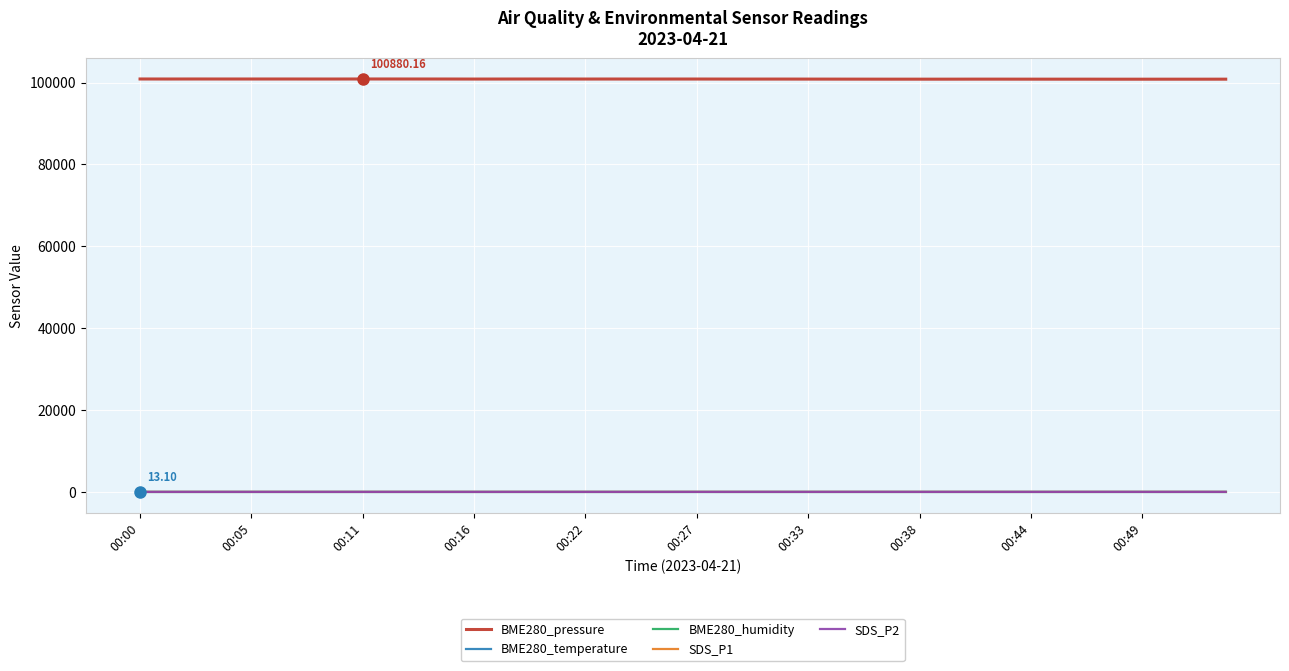

True or false: BME280_pressure and SDS_P2 cross at least once.

False